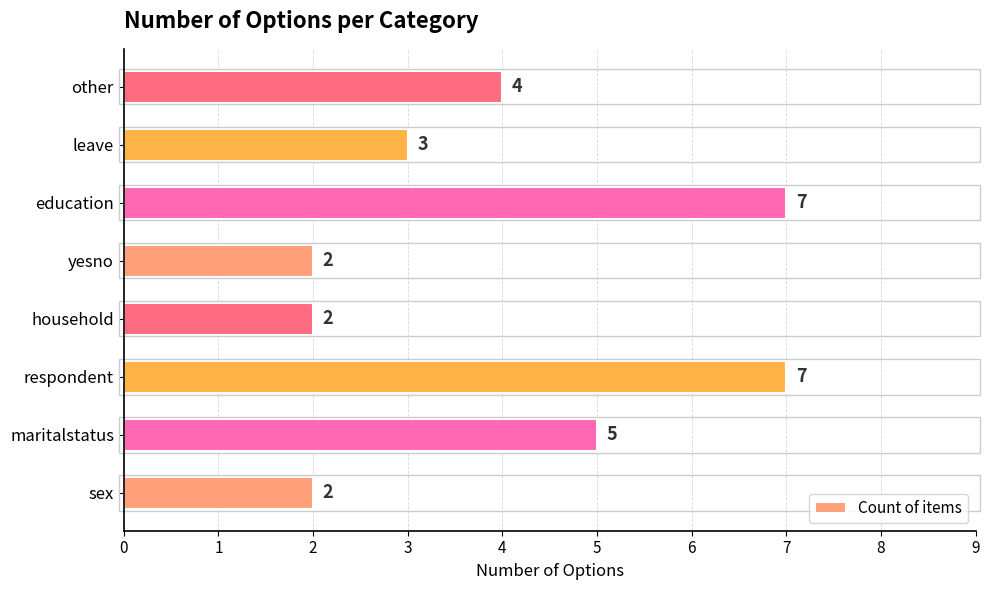

What is the sum of all values?

32